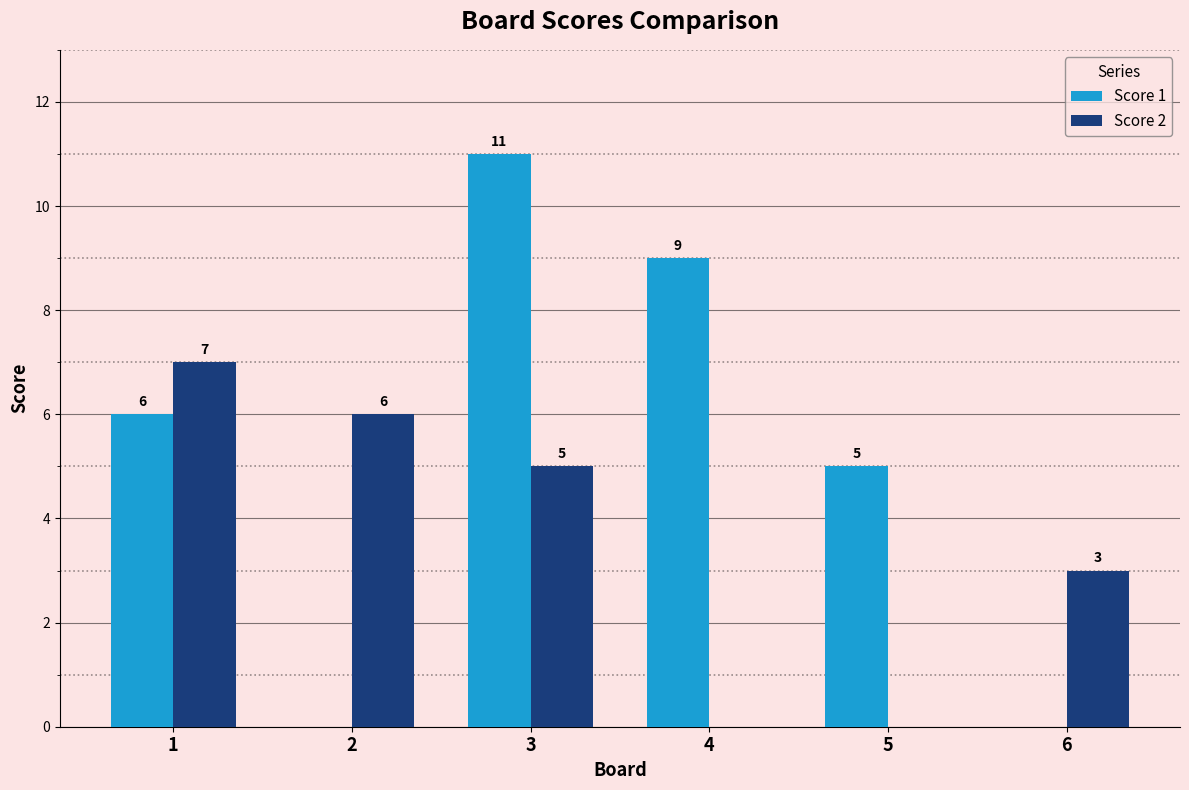

Reading right to left, what are all the values shown in this chart?

Score 1: 0	5	9	11	0	6
Score 2: 3	0	0	5	6	7